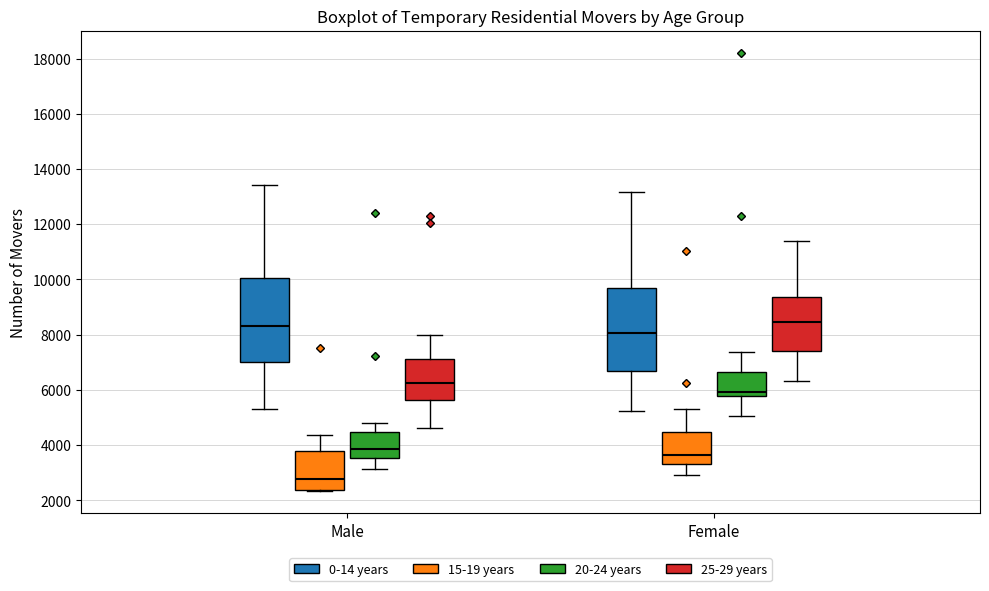

Where is the upper edge of the box for Female (0-14 years) on the y-axis? The values are not printed on the chart, so give them approximately, as read against the axis.

9800